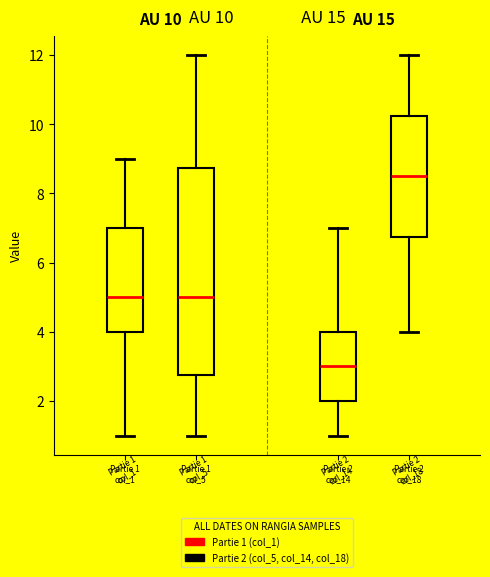

Which box is the tallest, from its lower edge to its upper edge?

Partie 1 col_5